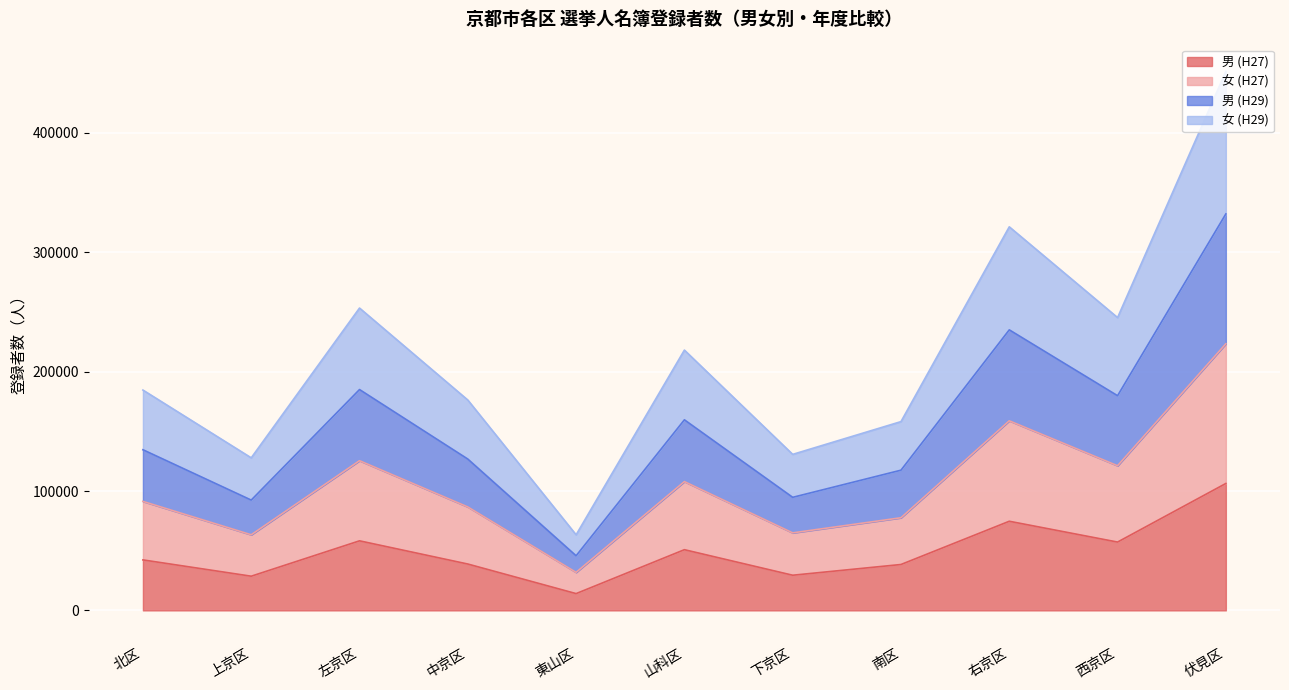

How many interior local peaks does the 男 (H27) series have?

3